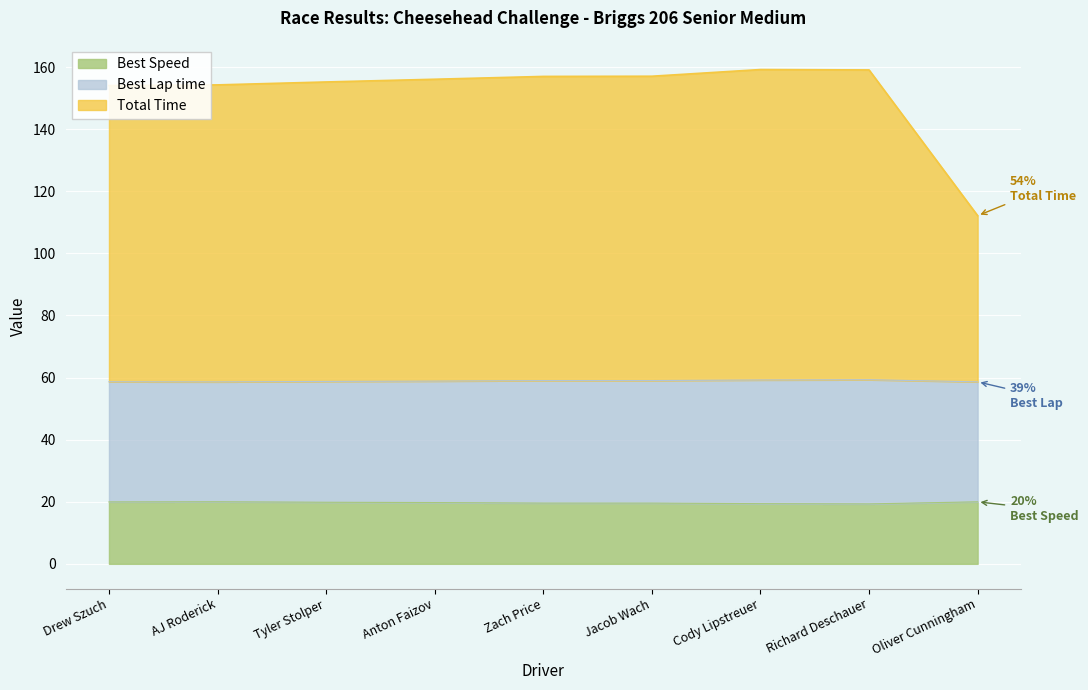

What are all the series names shown in the legend?

Best Speed, Best Lap time, Total Time